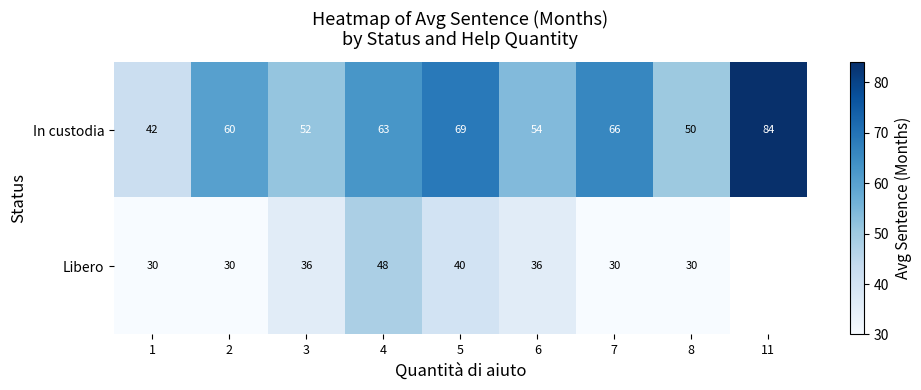

What is the maximum value for In custodia?

84